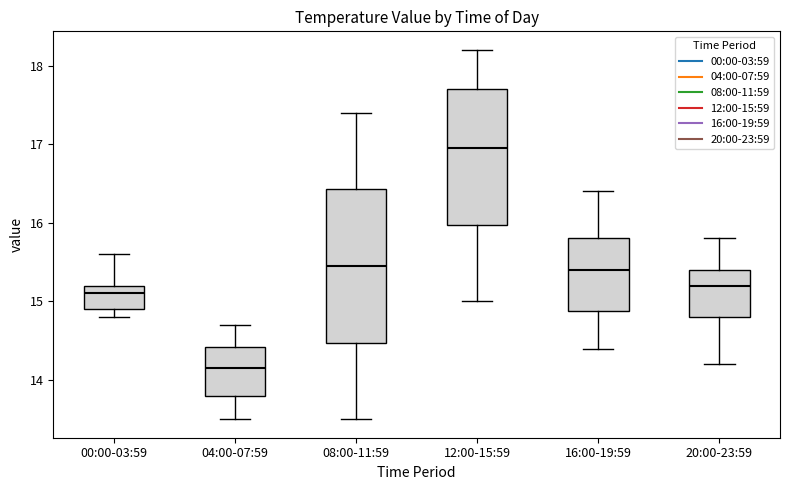

Where does the lower whisker of the box for 20:00-23:59 end on the y-axis? The values are not printed on the chart, so give them approximately, as read against the axis.

14.2